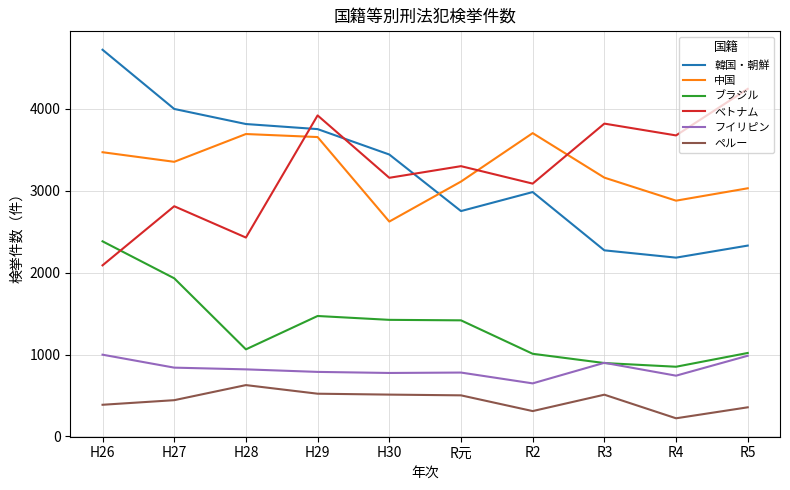

What is the difference between the ペルー values at R2 and H29?

212